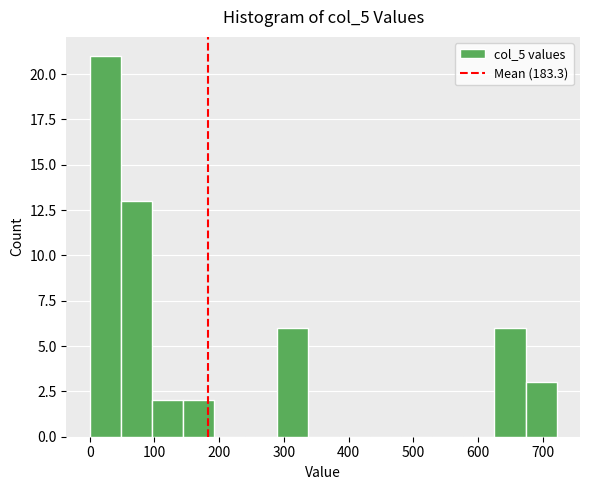

Reading left to right, list every bar in this chart as the range it spans on the x-axis followed by its height. Neither the bar edges nor the heights are printed on the chart, so give them approximately, as read against the axes.

0 to 50: 21
50 to 100: 13
100 to 140: 2
140 to 190: 2
190 to 240: 0
240 to 290: 0
290 to 340: 6
340 to 380: 0
380 to 430: 0
430 to 480: 0
480 to 530: 0
530 to 580: 0
580 to 630: 0
630 to 670: 6
670 to 720: 3